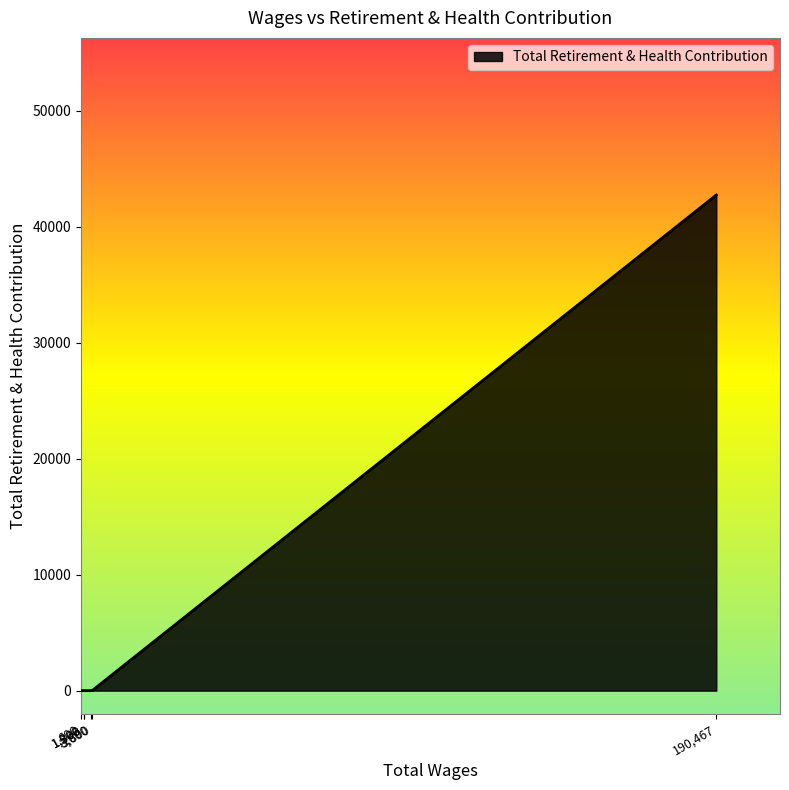

At which label is the value closest to 21368?

190467.0